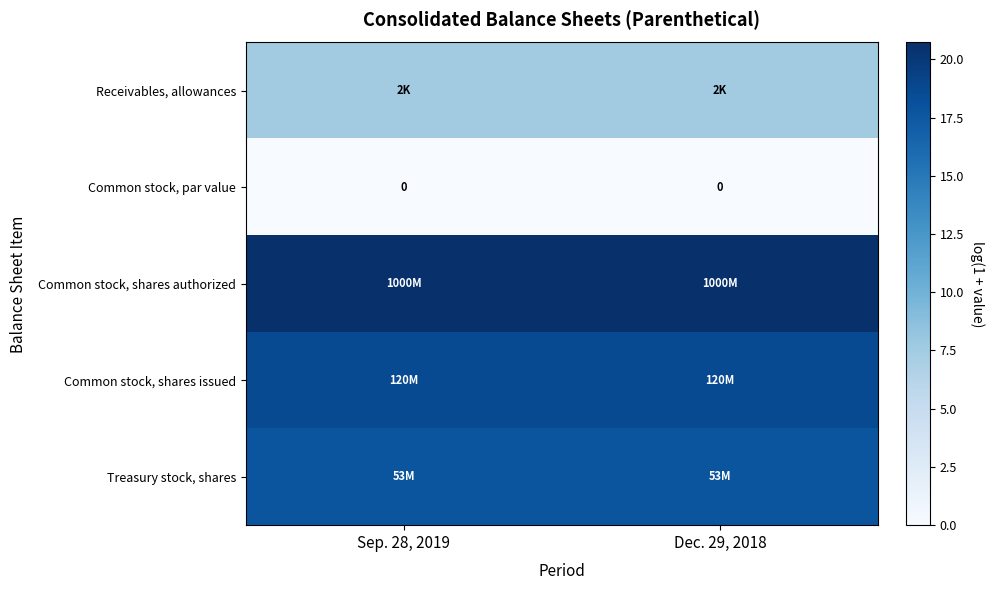

Between Dec. 29, 2018 and Sep. 28, 2019, which is larger?

Dec. 29, 2018